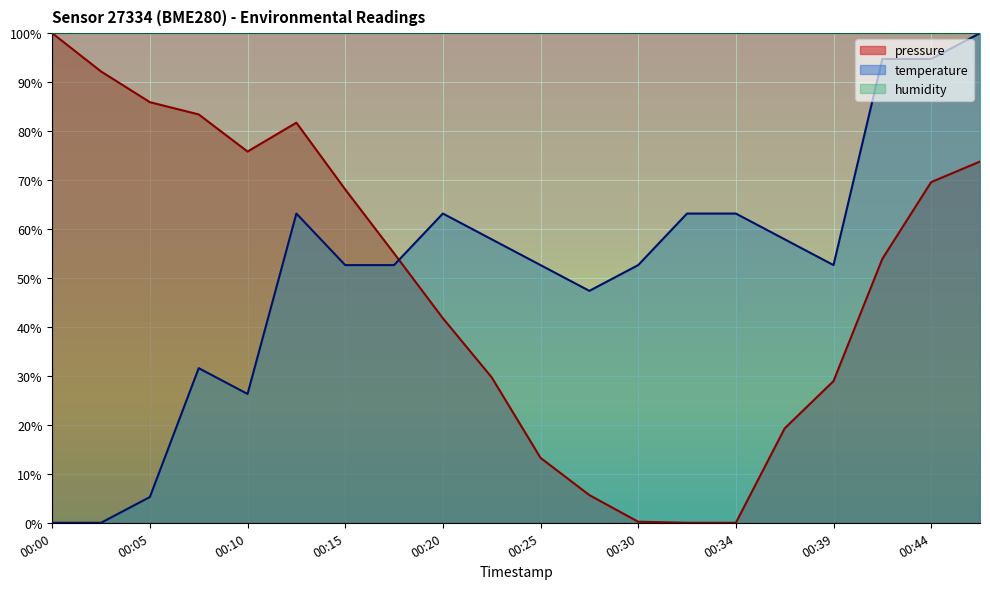

What value does the temperature series have at 00:39?

52.6